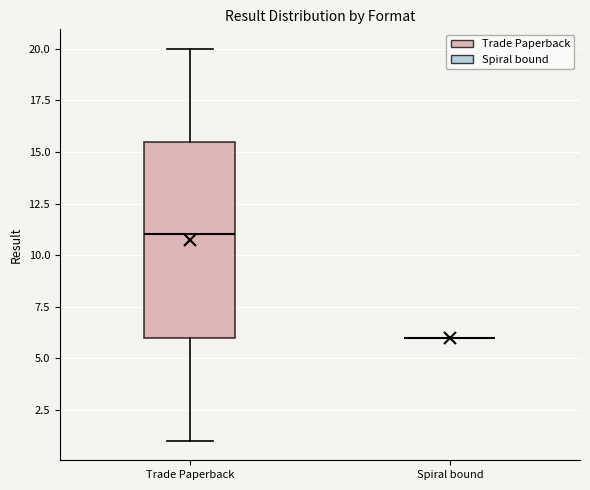

Reading left to right, read every box against the y-axis: the position of its median line, the range the box covers, and the ends of its whiskers. The values are not printed on the chart, so give them approximately, as read against the axis.

Trade Paperback: median 11.0, box 6.0 to 15.5, whiskers 1.0 to 20.0
Spiral bound: box collapsed to a line at 6.0, whiskers 6.0 to 6.0